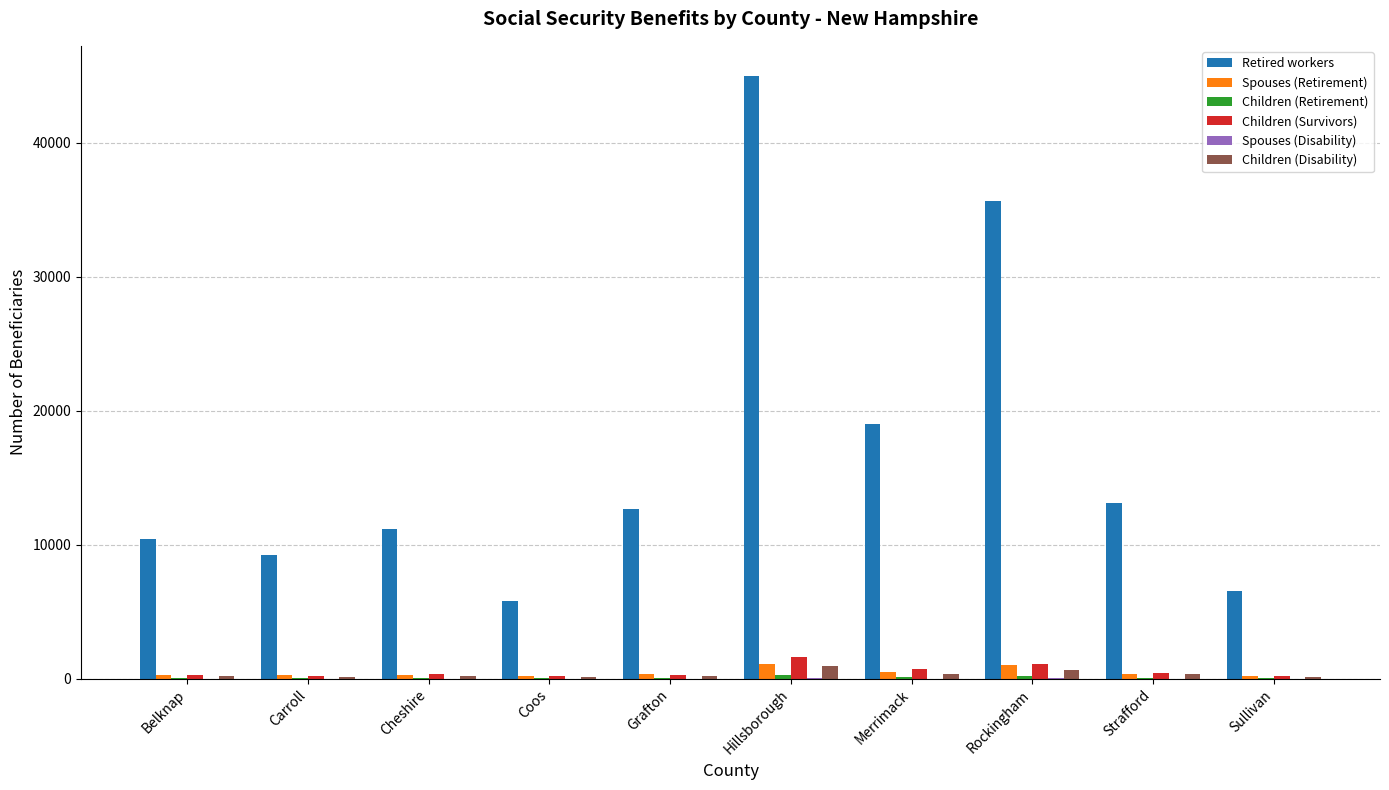

The value of Retired workers at Merrimack is 18997. True or false?

True